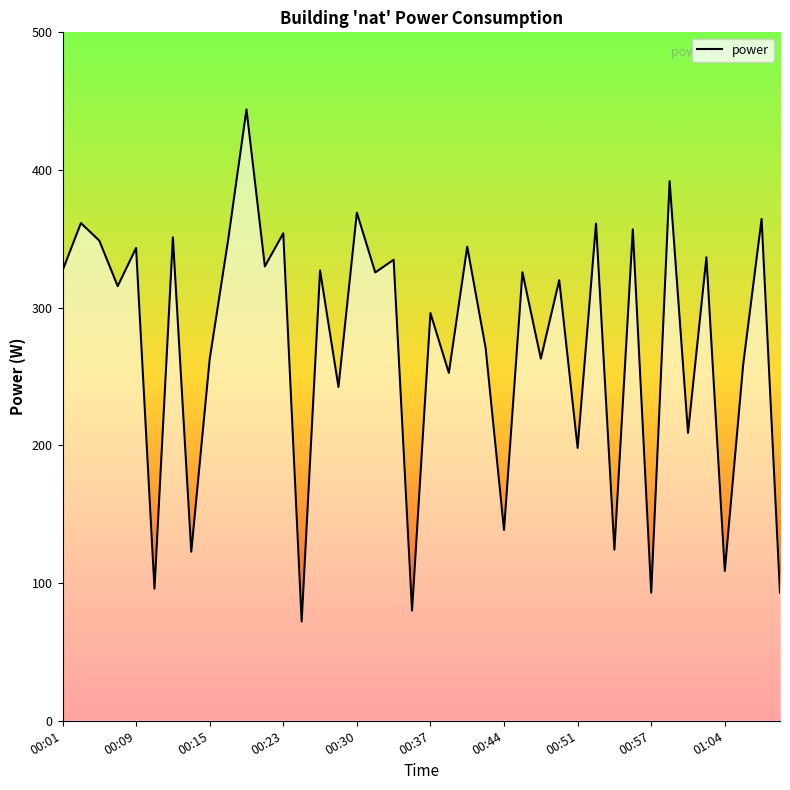

What is the difference between the values at 36 and 38?

255.8